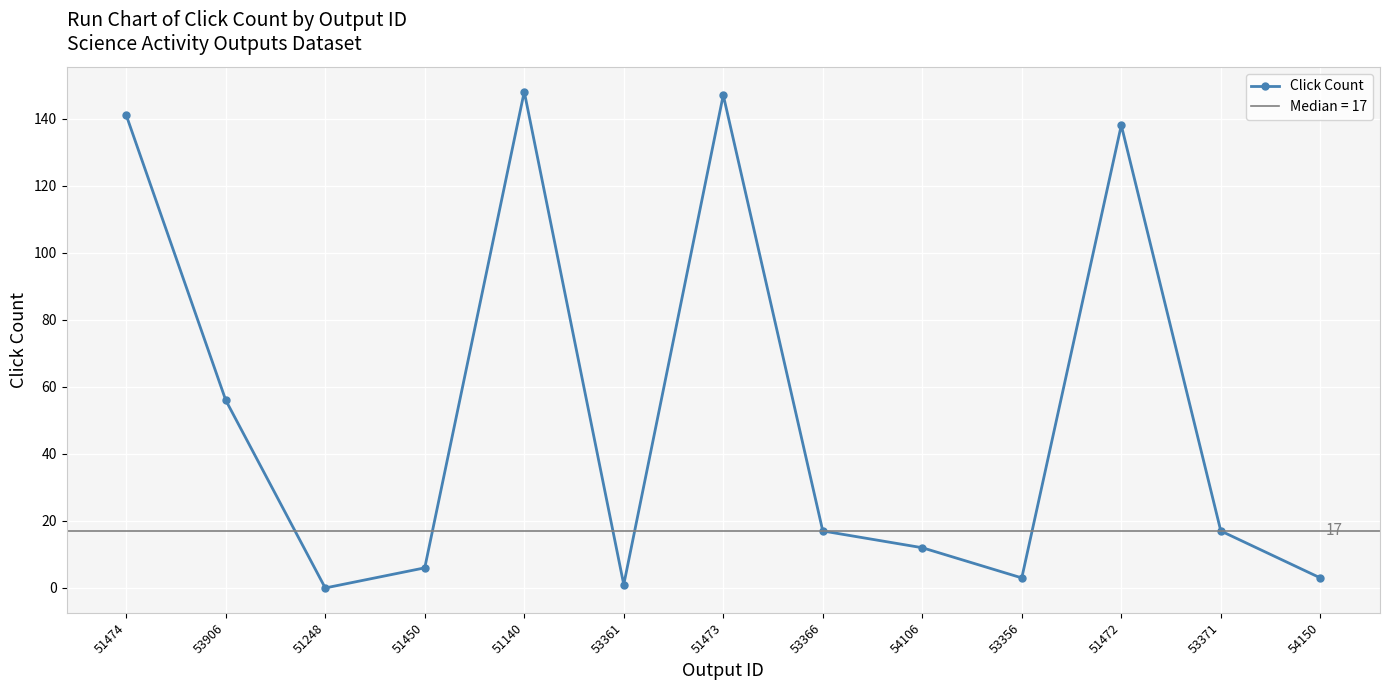

What is the difference between the values at 53371 and 53361?

16